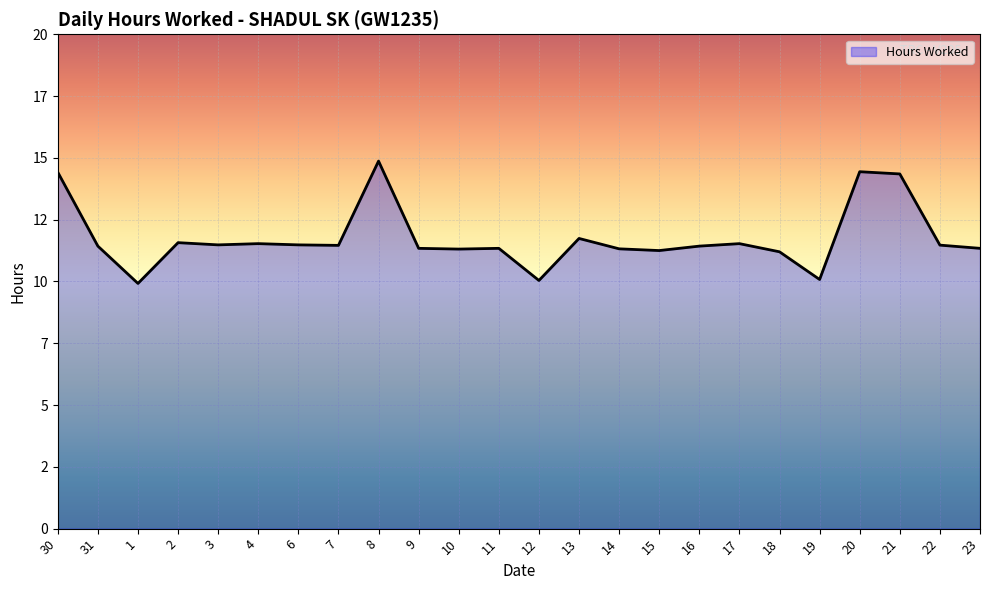

Which category has the lowest value across all series?

1